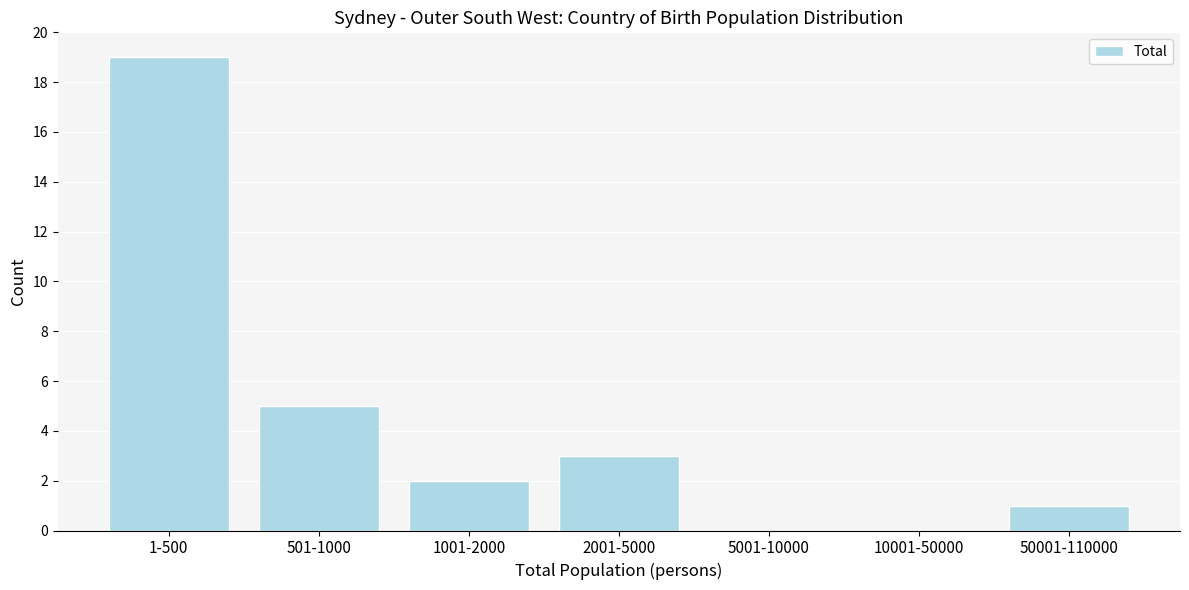

Reading right to left, what are all the values shown in this chart?

50001-110000=1	10001-50000=0	5001-10000=0	2001-5000=3	1001-2000=2	501-1000=5	1-500=19